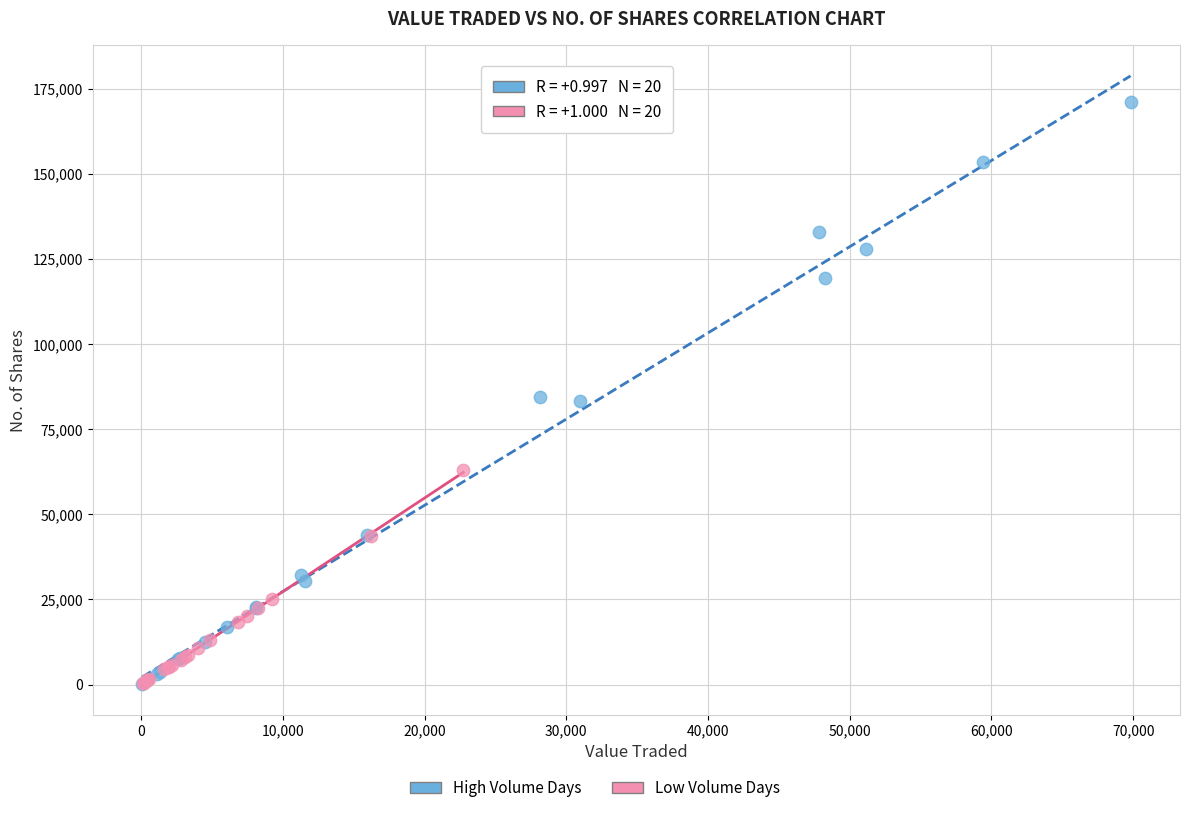

Which series has the widest spread of Y values?

High Volume Days